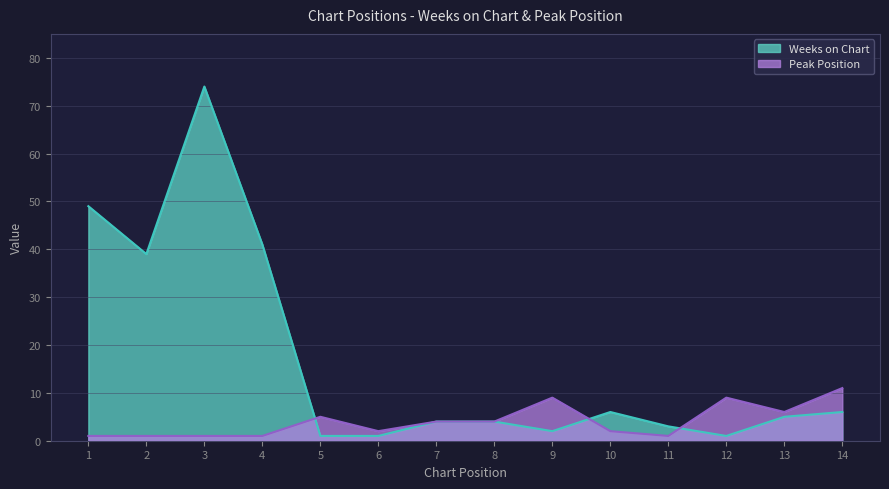

List the labels in order of Peak Position value, largest first.

14, 9, 12, 13, 5, 7, 8, 6, 10, 1, 2, 3, 4, 11